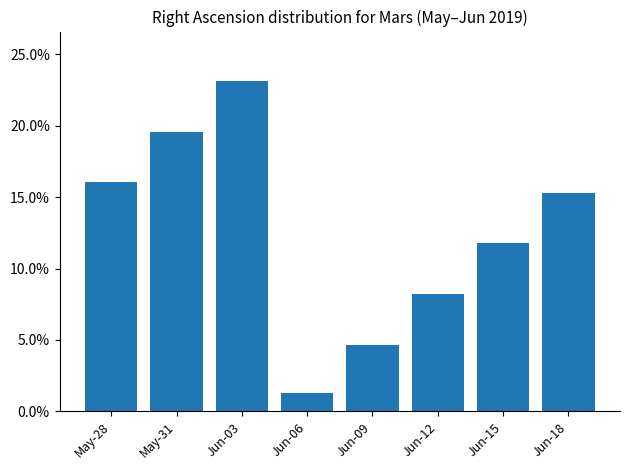

What is the difference between the maximum and minimum values?

21.8